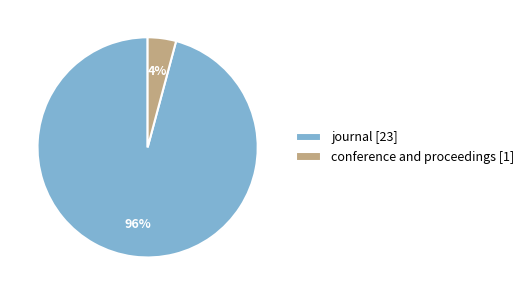

The conference and proceedings [1] slice represents 9% of the pie. True or false?

False